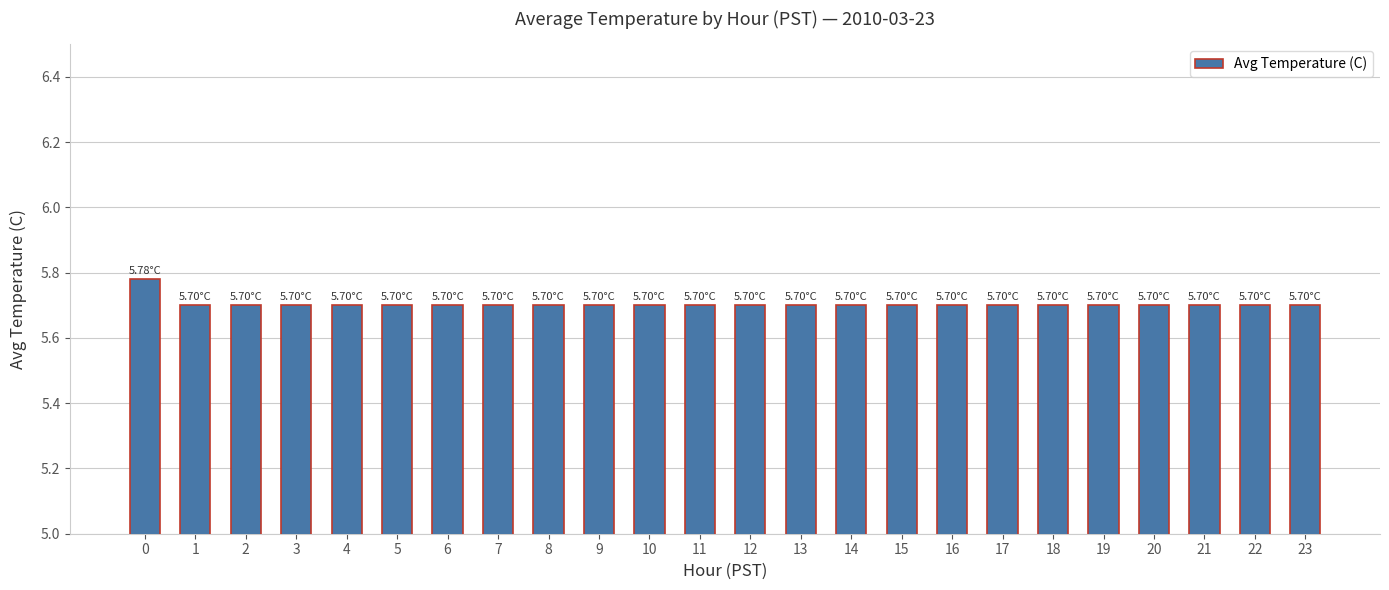

What is the value of the 19th bar from the left?

5.7